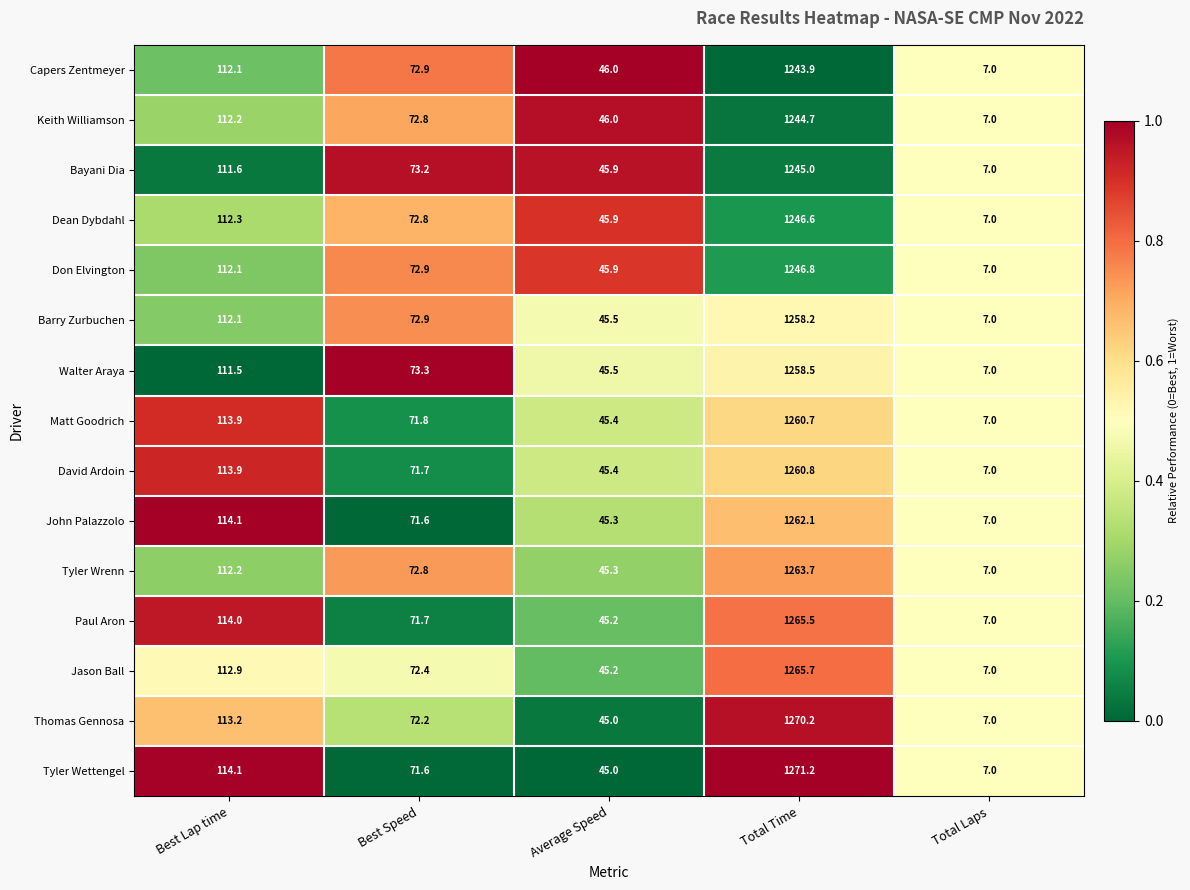

Which category has the lowest value across all series?

Total Laps